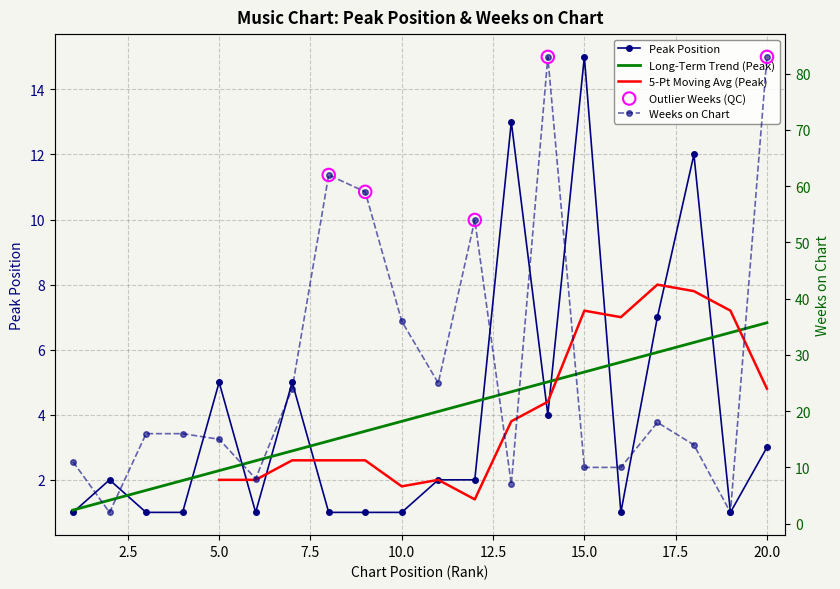

Which series reaches the maximum Y coordinate?

Weeks on Chart